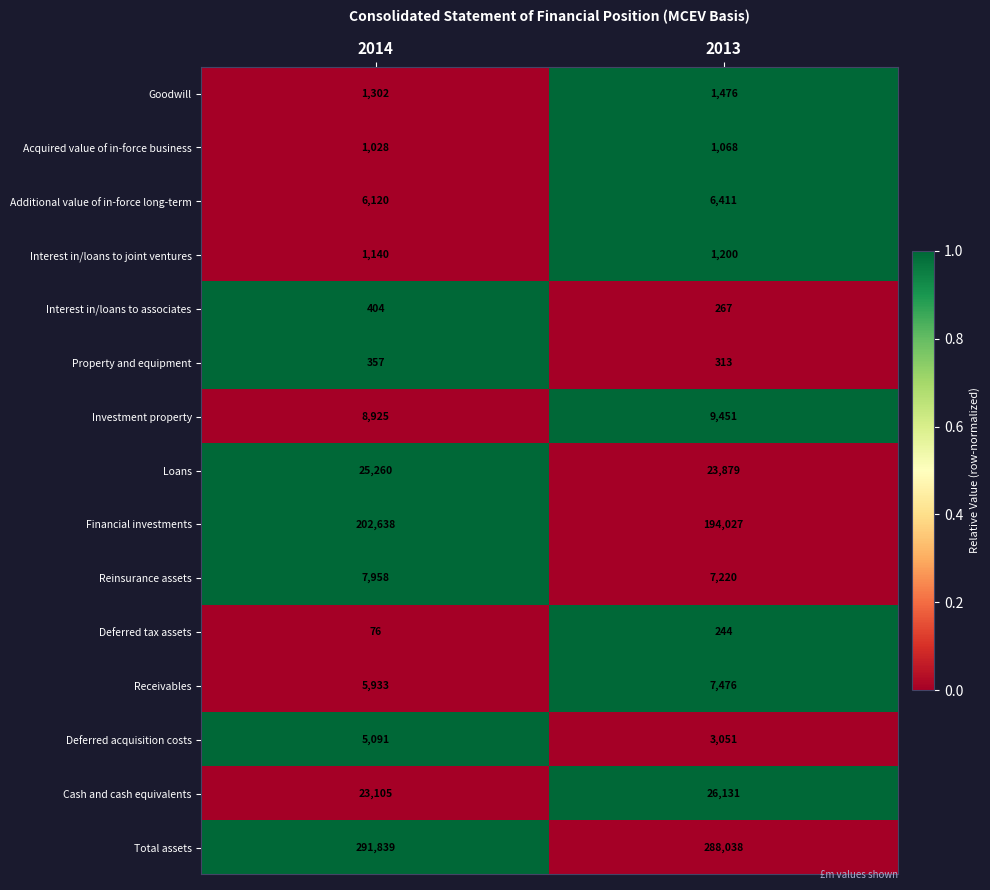

Reading right to left, what are all the values shown in this chart?

Goodwill: 1476	1302
Acquired value of in-force business: 1068	1028
Additional value of in-force long-term: 6411	6120
Interest in/loans to joint ventures: 1200	1140
Interest in/loans to associates: 267	404
Property and equipment: 313	357
Investment property: 9451	8925
Loans: 23879	25260
Financial investments: 194027	202638
Reinsurance assets: 7220	7958
Deferred tax assets: 244	76
Receivables: 7476	5933
Deferred acquisition costs: 3051	5091
Cash and cash equivalents: 26131	23105
Total assets: 288038	291839